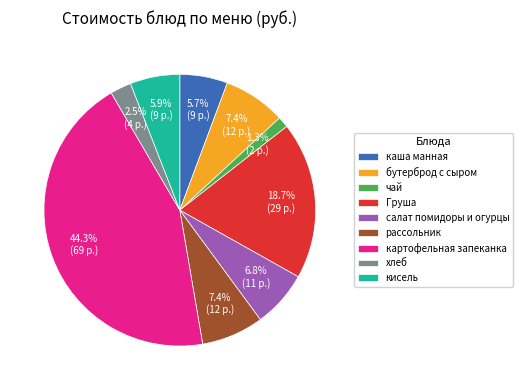

To the nearest percent, what is the difference between the largest and smallest slice percentages?

43%